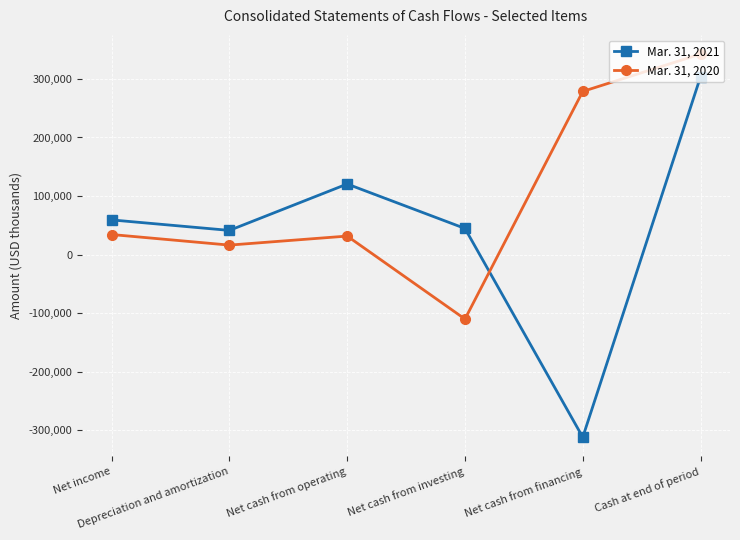

Is the value of Mar. 31, 2021 at Net cash from investing greater than the value of Mar. 31, 2020 at Depreciation and amortization?

Yes